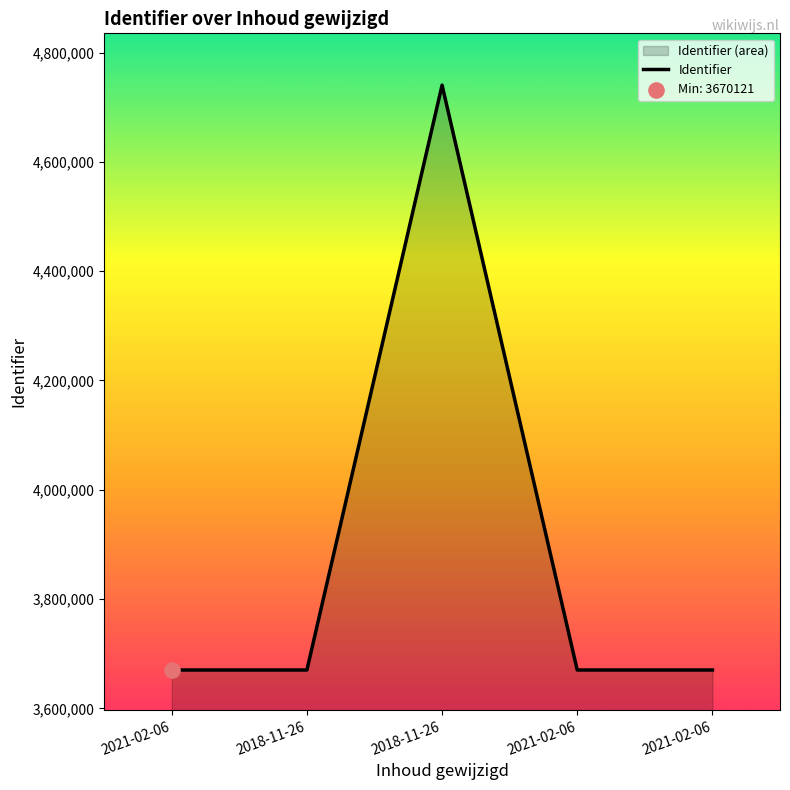

What is the ratio of the value at 2018-11-26 to the value at 2018-11-26?

0.8